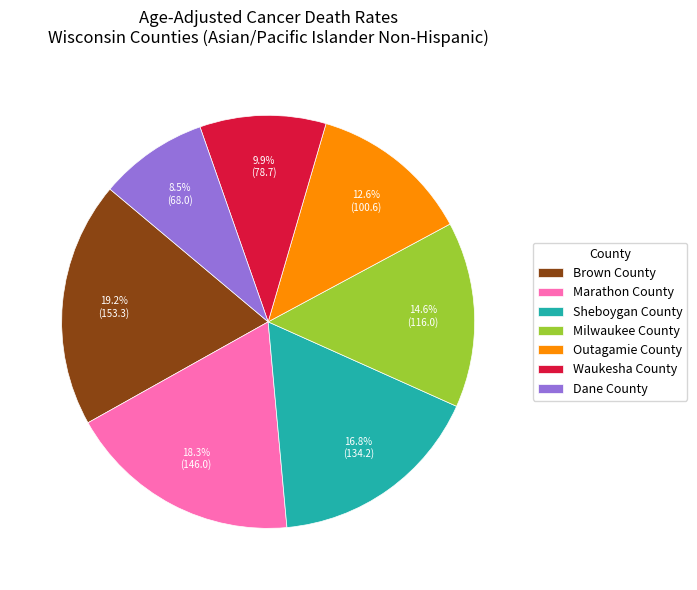

Between Milwaukee County and Sheboygan County, which is larger?

Sheboygan County